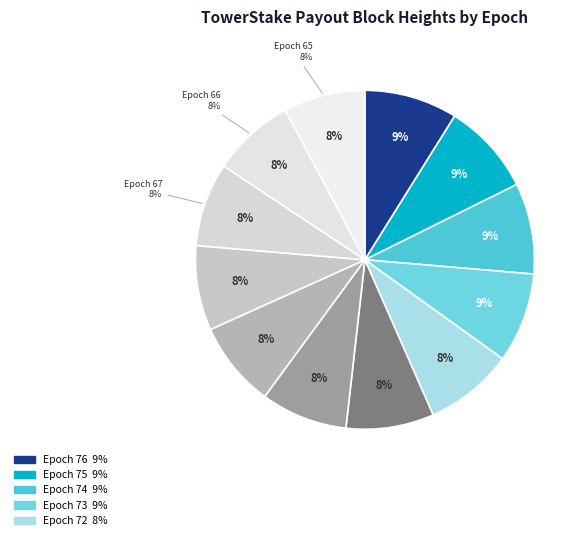

How many segments does this pie chart have?

12